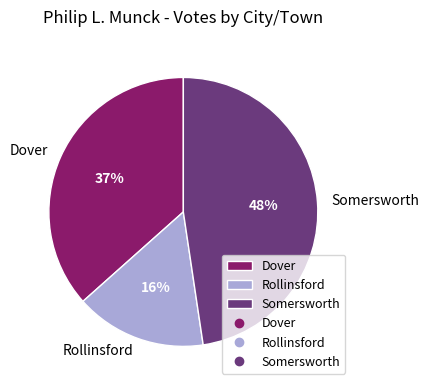

Do Rollinsford and Somersworth together represent more than half of the pie?

Yes